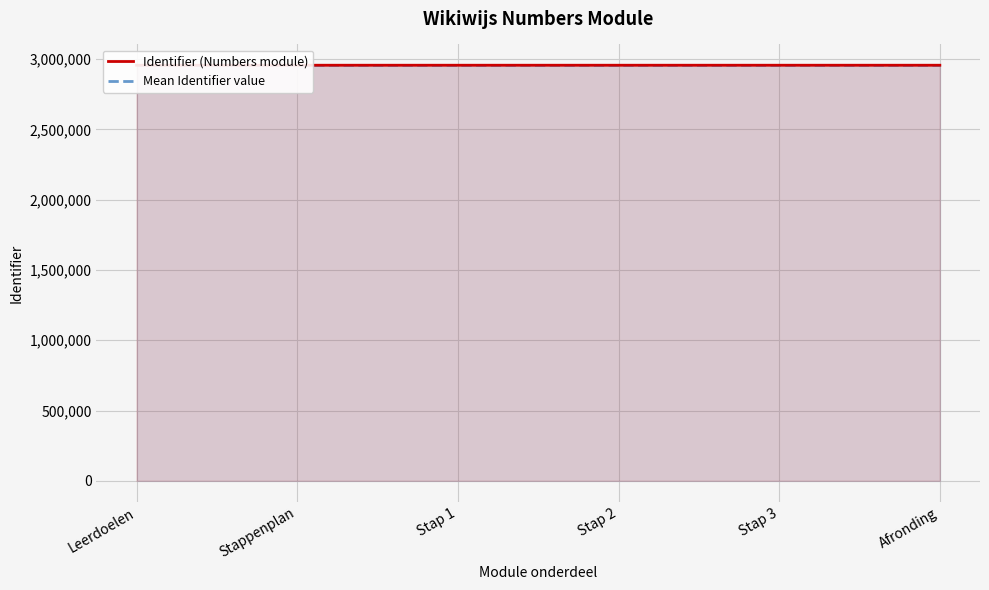

Reading left to right, transcribe all the data shown in this chart.

Identifier (Numbers module): 2957047.0	2957049.0	2957058.0	2957059.0	2957060.0	2957052.0
Mean Identifier value: 2957054.2	2957054.2	2957054.2	2957054.2	2957054.2	2957054.2